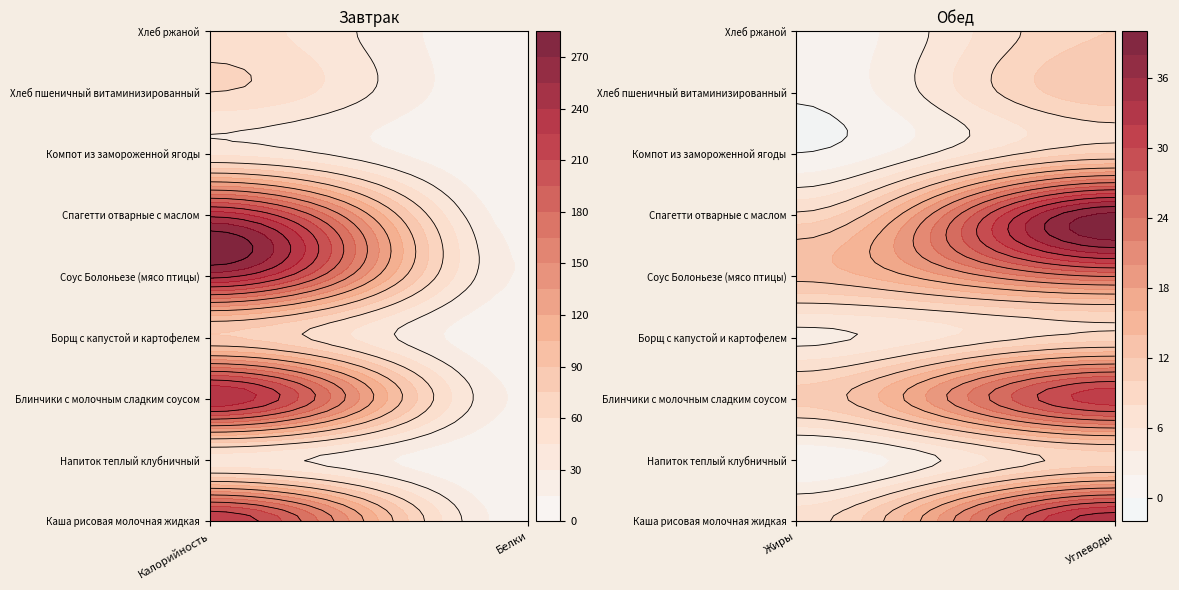

What is the approximate value of Борщ с капустой и картофелем at Углеводы?

8.9